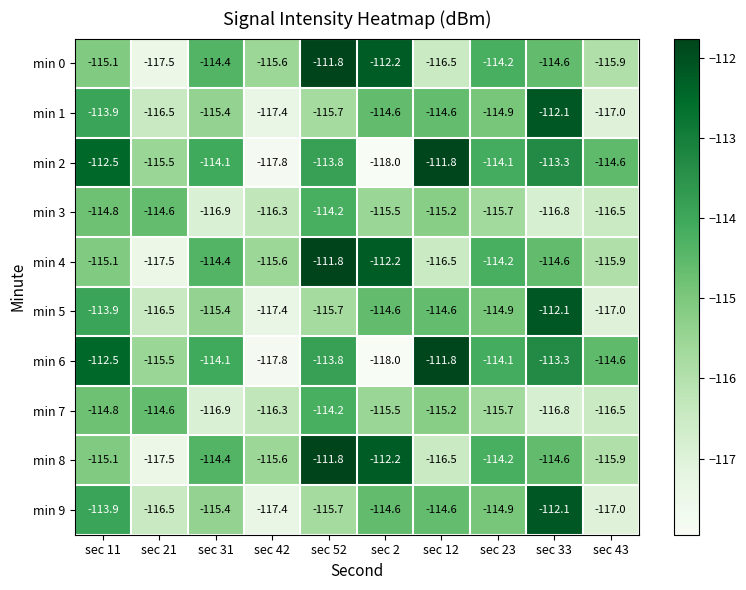

At which label does min 4 first exceed -114?

sec 52